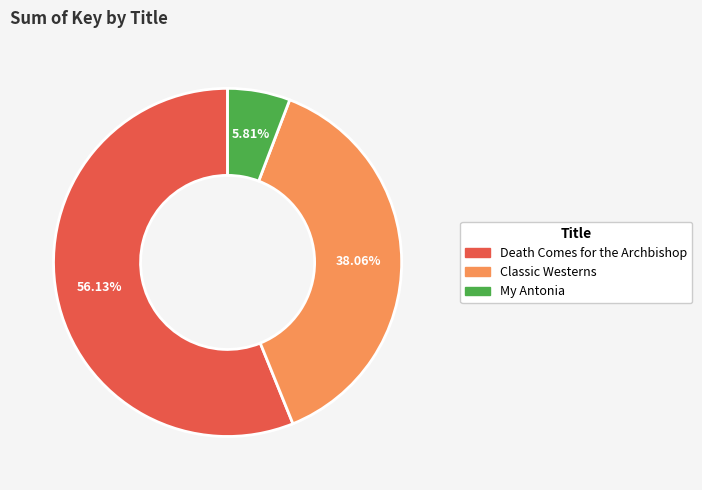

What percentage is the Death Comes for the Archbishop slice, to the nearest percent?

56%